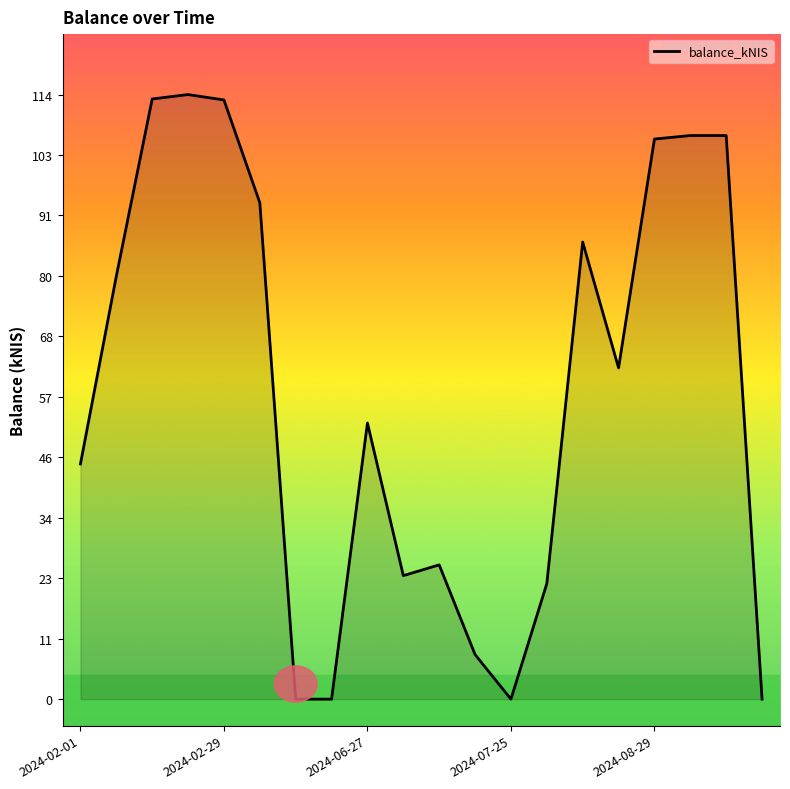

What is the greatest value displayed?

114.1